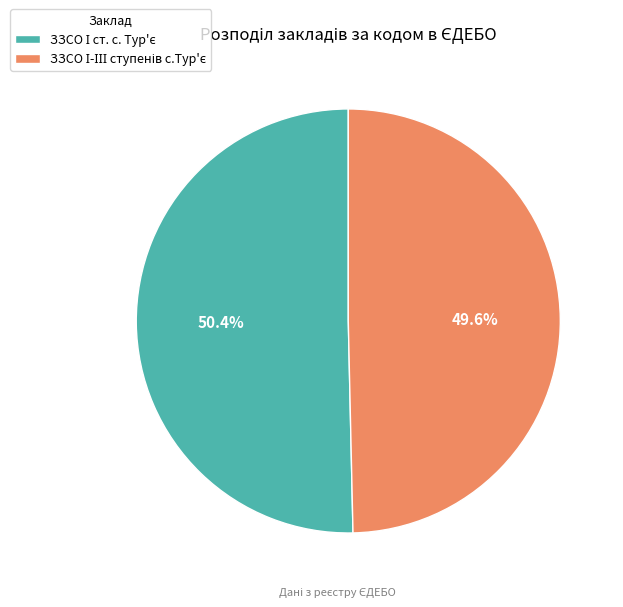

Count the number of slices in the pie.

2